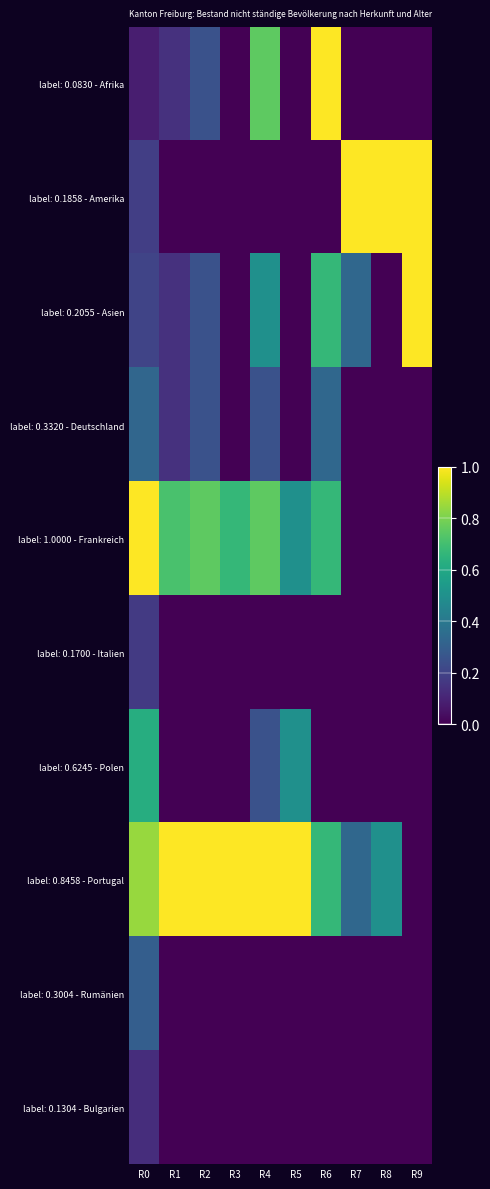

Which series changed the most between R2 and R6?

label: 0.0830 - Afrika